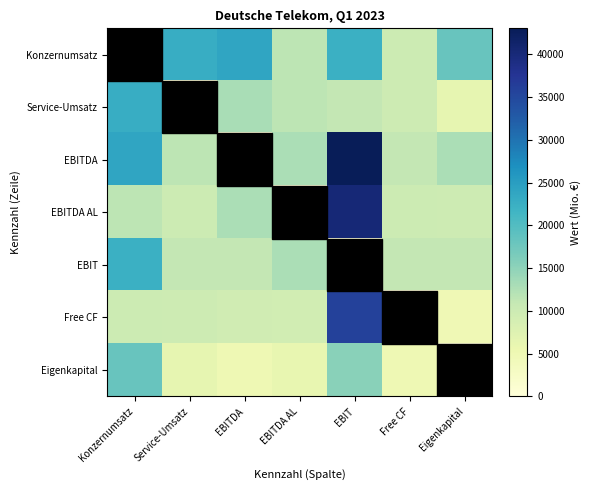

Which series has the largest total across all categories?

EBITDA